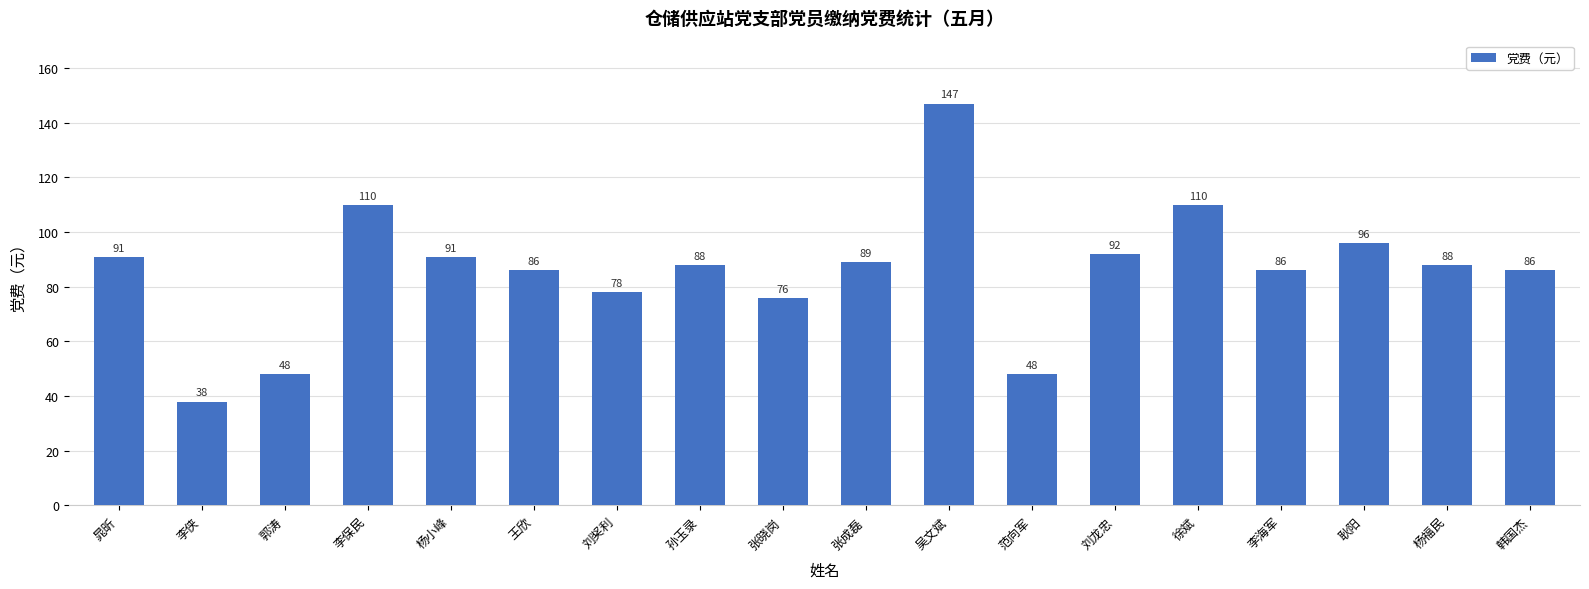

Reading right to left, extract all data points from this chart.

韩国杰=86	杨福民=88	耿阳=96	李海军=86	徐斌=110	刘龙忠=92	范向军=48	吴文斌=147	张成磊=89	张晓岗=76	孙玉录=88	刘奖利=78	王欣=86	杨小峰=91	李保民=110	郭涛=48	李侠=38	晁昕=91